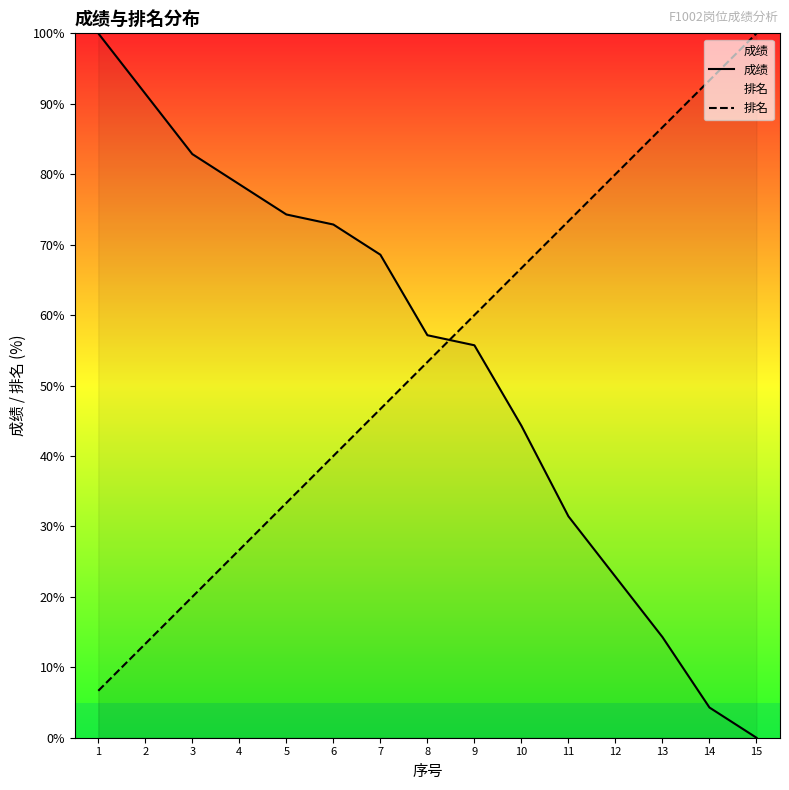

What are all the series names shown in the legend?

成绩, 排名